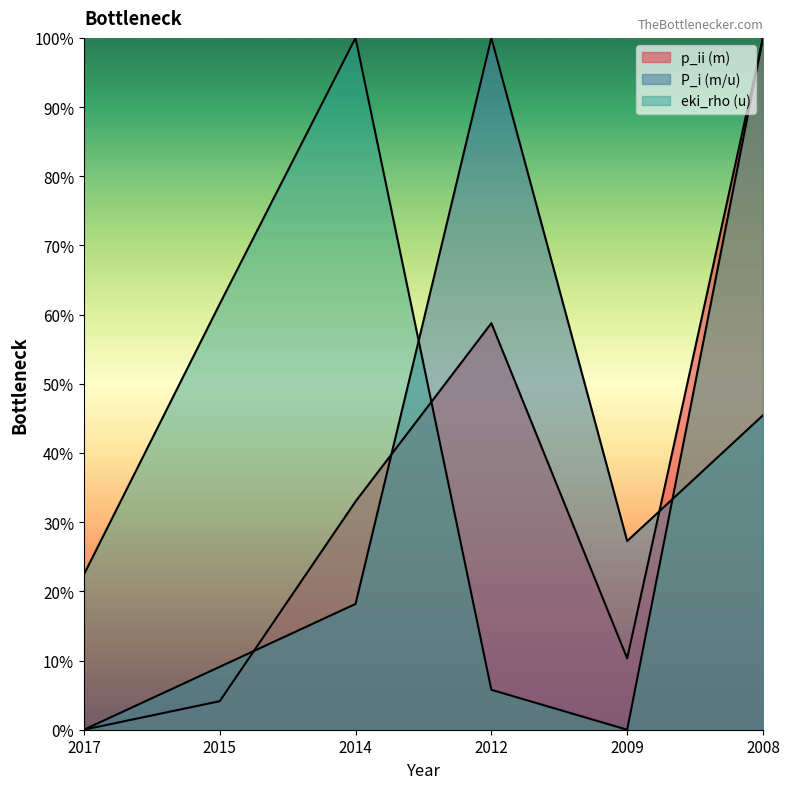

What is the value of the eki_rho_u point at the 4th from the left?

5.8